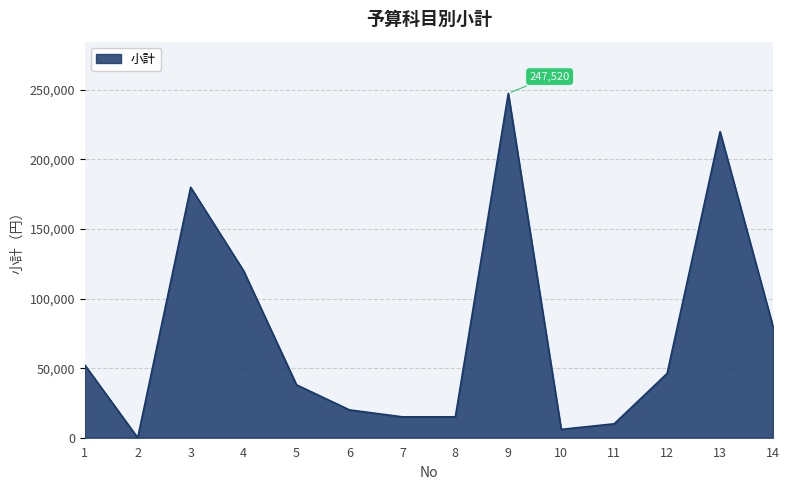

What is the greatest value displayed?

247520